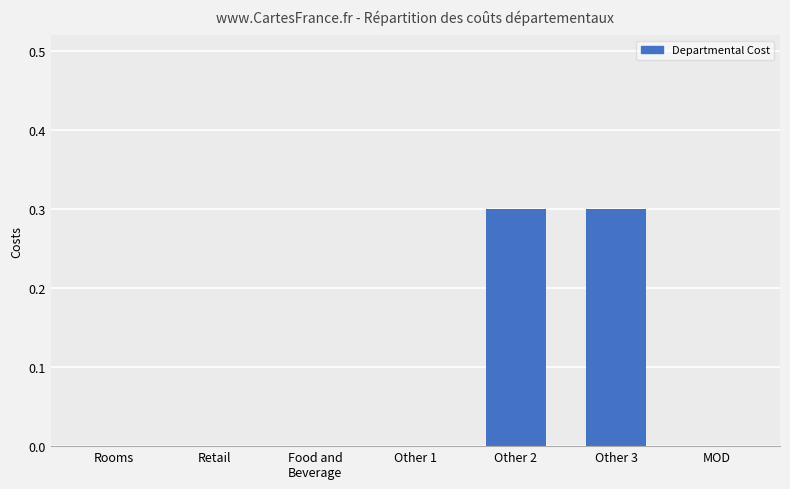

What is the sum of all values?

0.6